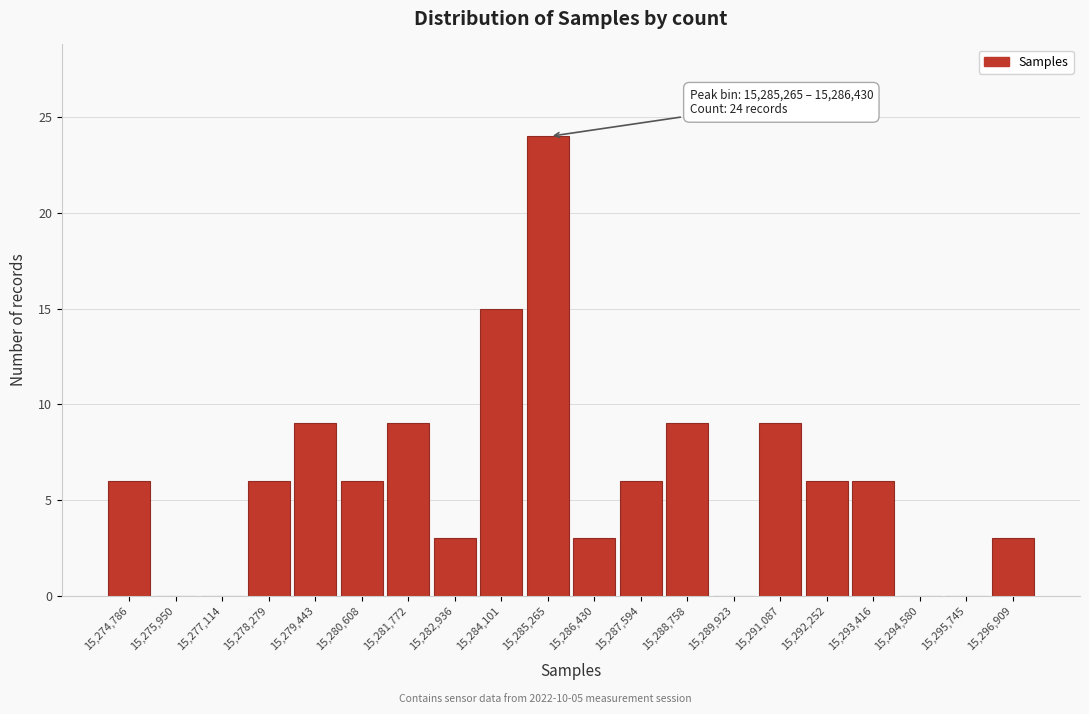

Reading right to left, transcribe all the data shown in this chart.

15,296,909=3	15,295,745=0	15,294,580=0	15,293,416=6	15,292,252=6	15,291,087=9	15,289,923=0	15,288,758=9	15,287,594=6	15,286,430=3	15,285,265=24	15,284,101=15	15,282,936=3	15,281,772=9	15,280,608=6	15,279,443=9	15,278,279=6	15,277,114=0	15,275,950=0	15,274,786=6